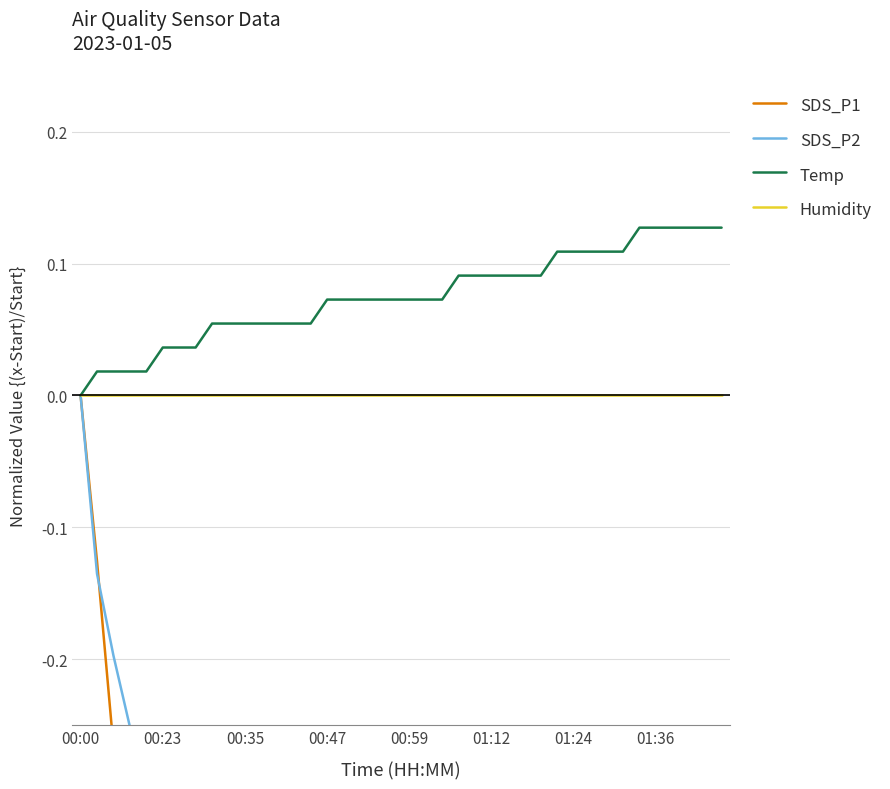

In SDS_P1, how many points are higher than both neighbors (excluding endpoints)?

10